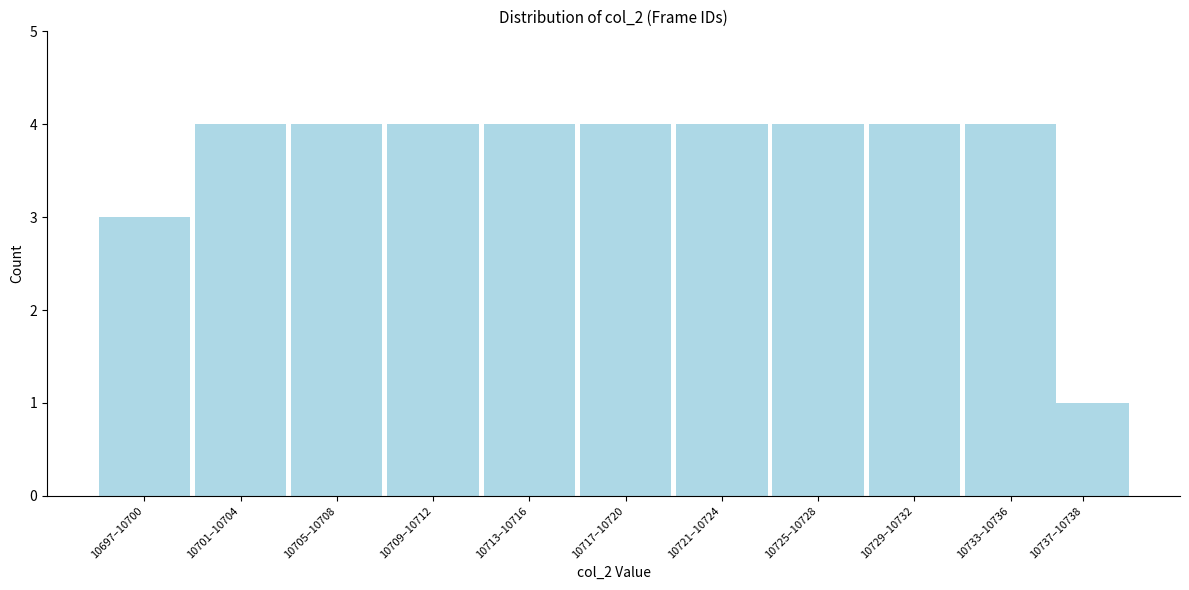

Reading right to left, transcribe all the data shown in this chart.

10737–10738=1	10733–10736=4	10729–10732=4	10725–10728=4	10721–10724=4	10717–10720=4	10713–10716=4	10709–10712=4	10705–10708=4	10701–10704=4	10697–10700=3